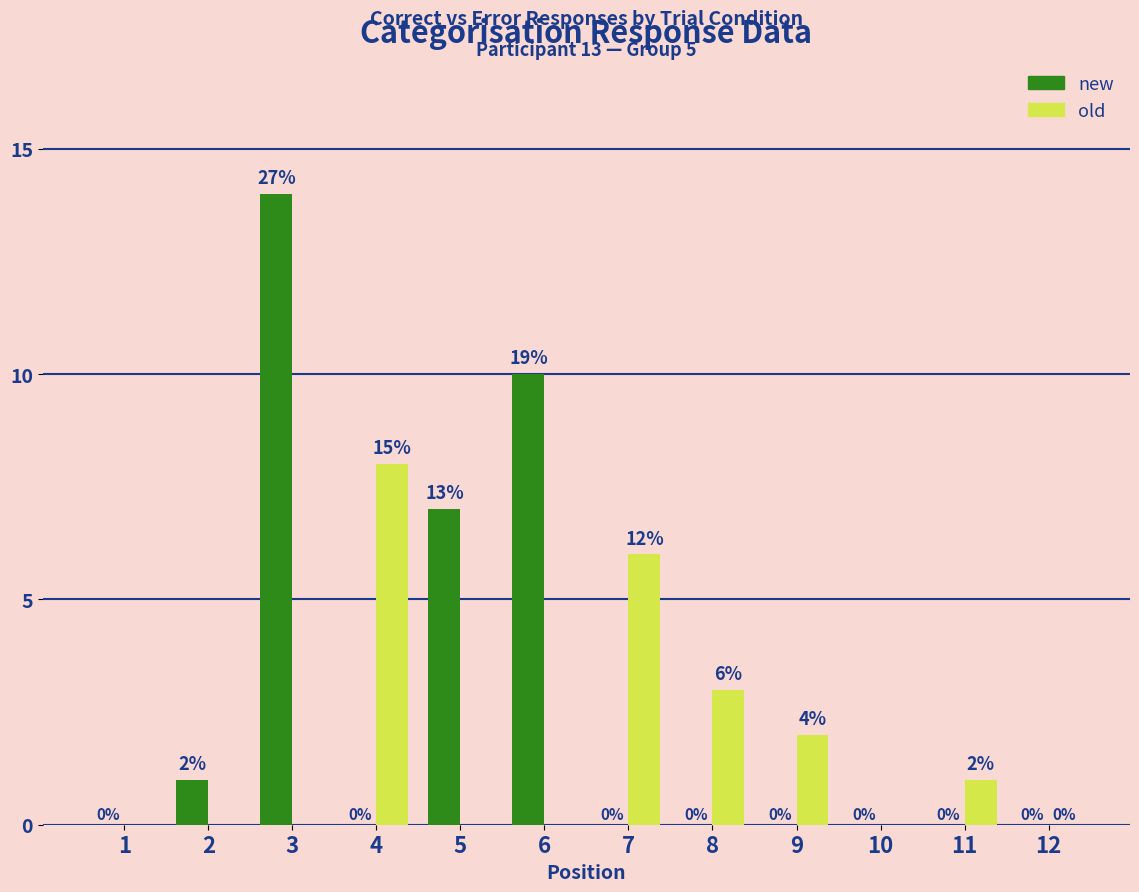

What is the average value of the old series?

2